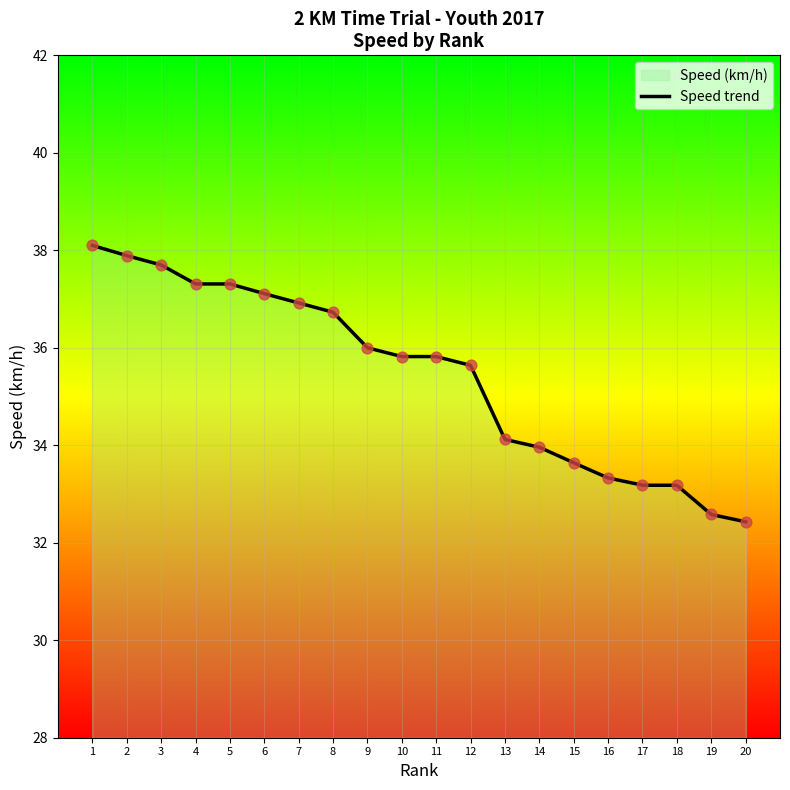

What is the minimum value for Speed trend?

32.4